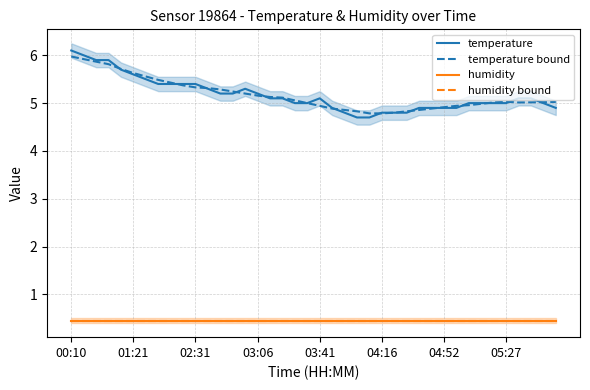

True or false: temperature bound has a value of 5.0 at 37.

True